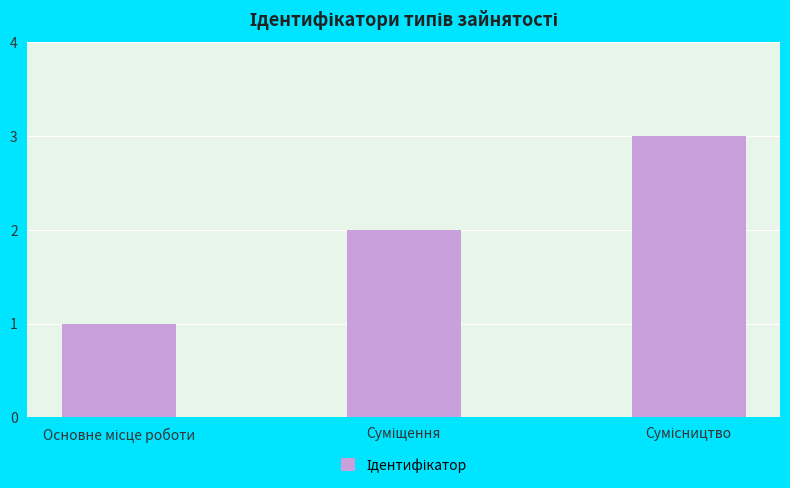

What is the maximum value shown in the chart?

3